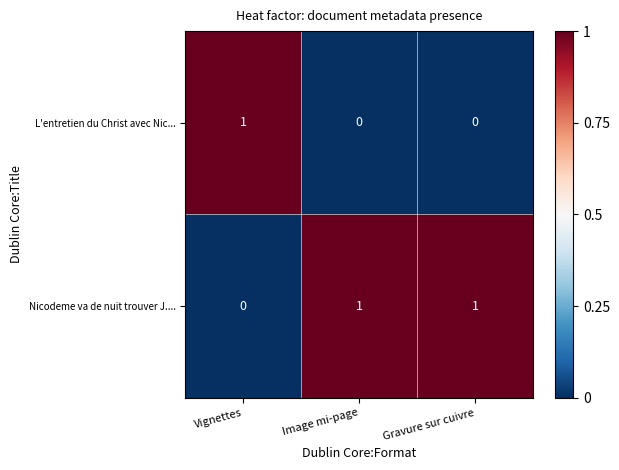

At how many categories does at least one series exceed 0?

3